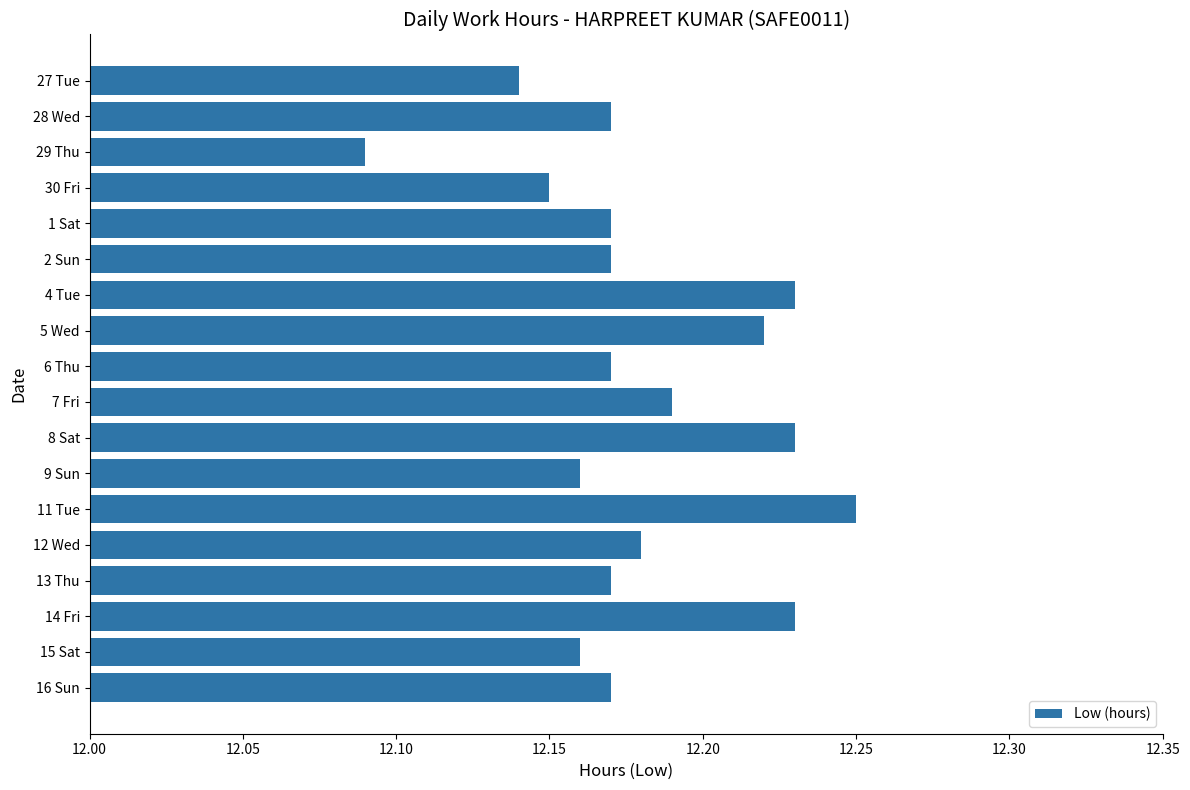

Where is the data nearest to the value 12?

29 Thu